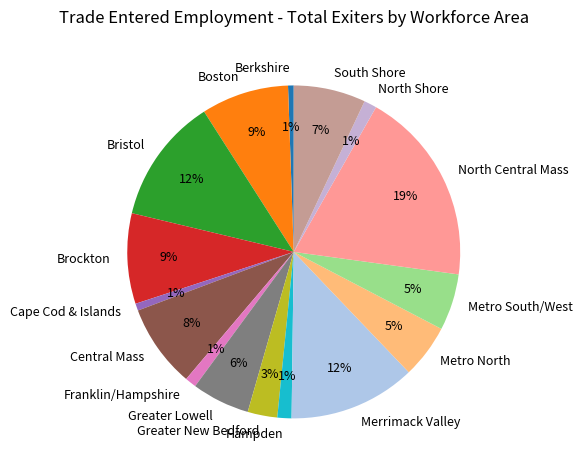

To the nearest percent, what is the difference between the largest and smallest slice percentages?

18%